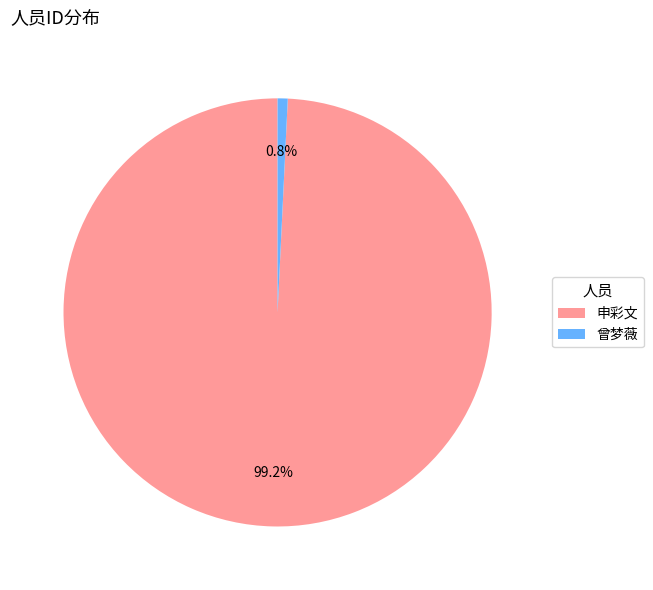

Count the number of slices in the pie.

2